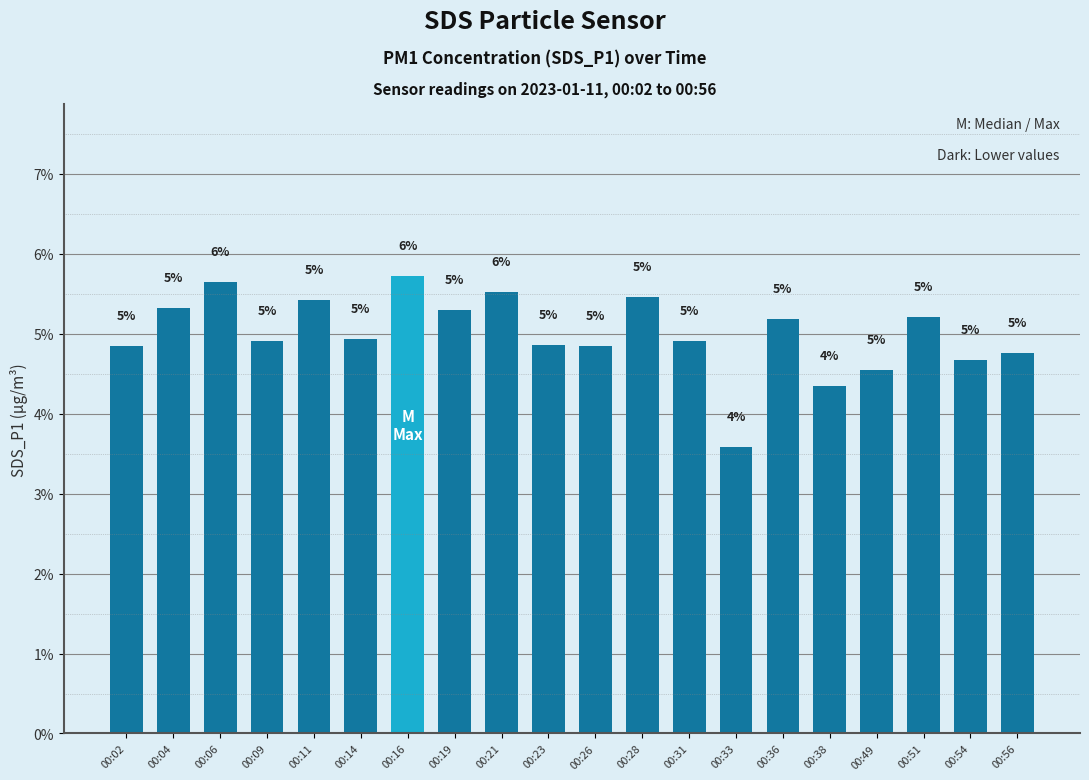

The chart shows a value of 1.4 at 00:16. True or false?

False